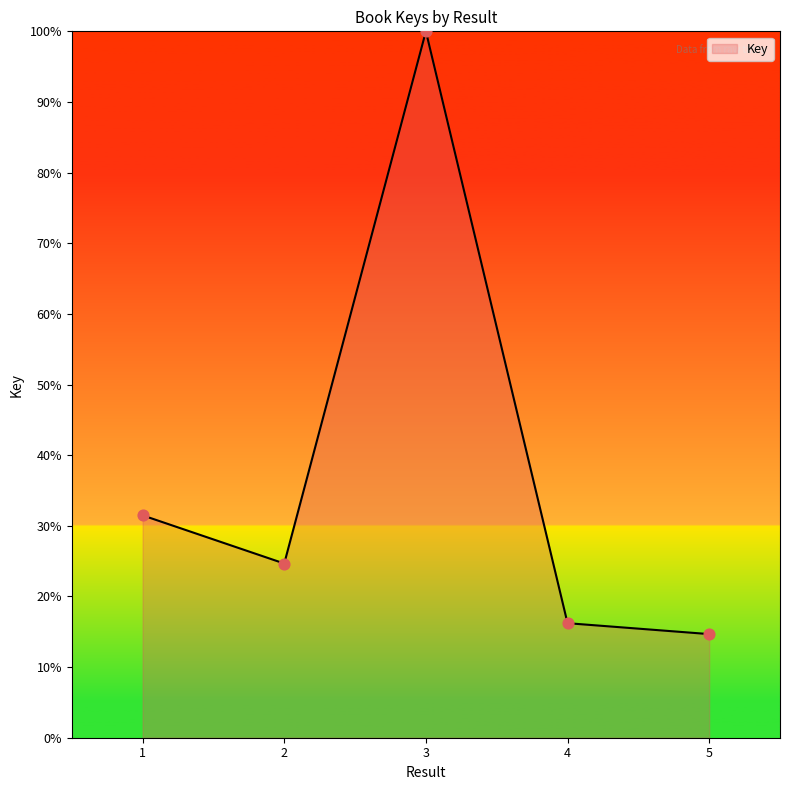

Between 5 and 4, which is larger?

4